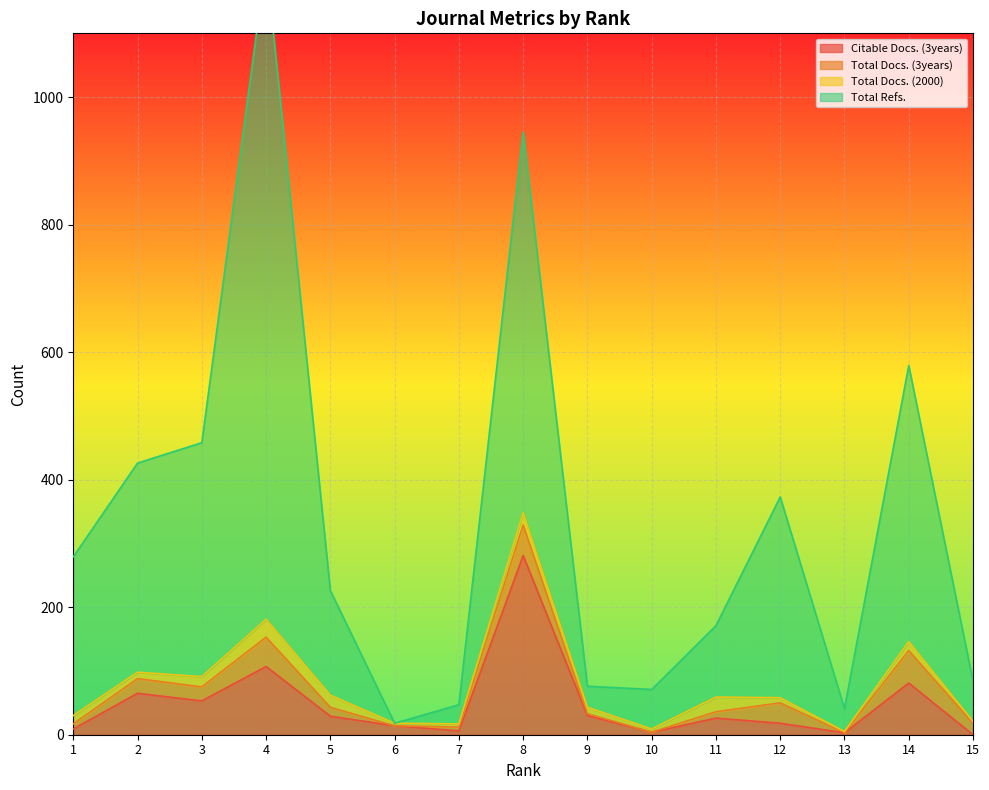

Where is Total Refs. nearest to the value 615?

14